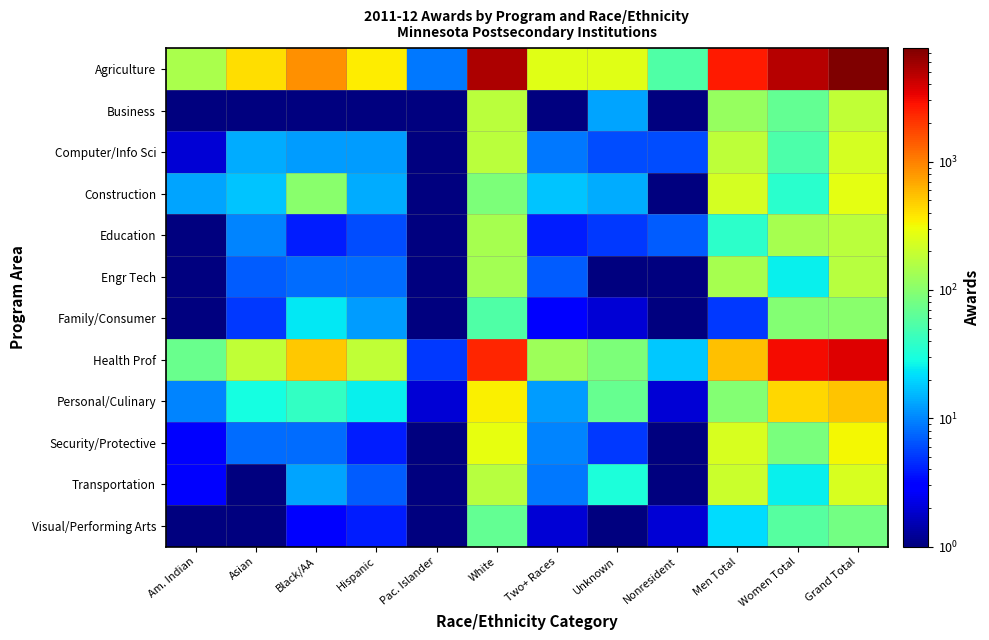

At which category is the sum across all series the highest?

Grand Total